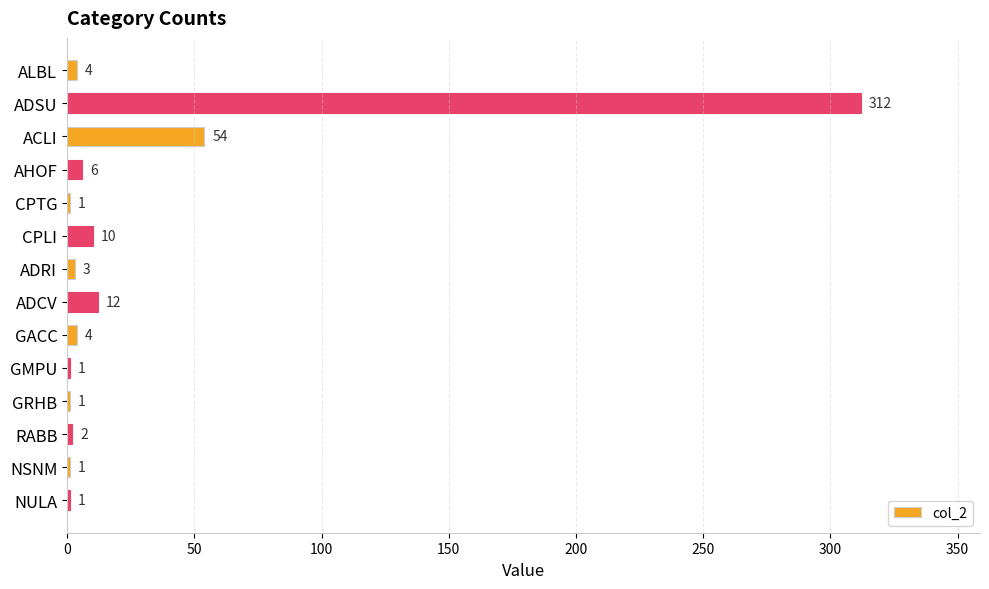

What is the sum of the values at ACLI and ADRI?

57